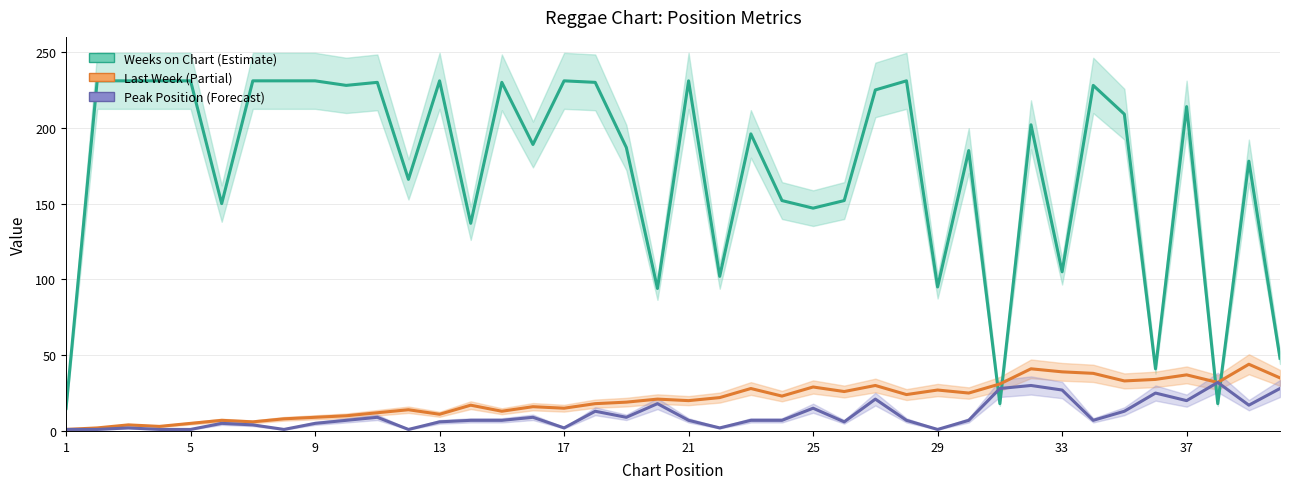

True or false: Last Week and Weeks on Chart intersect in this chart.

True